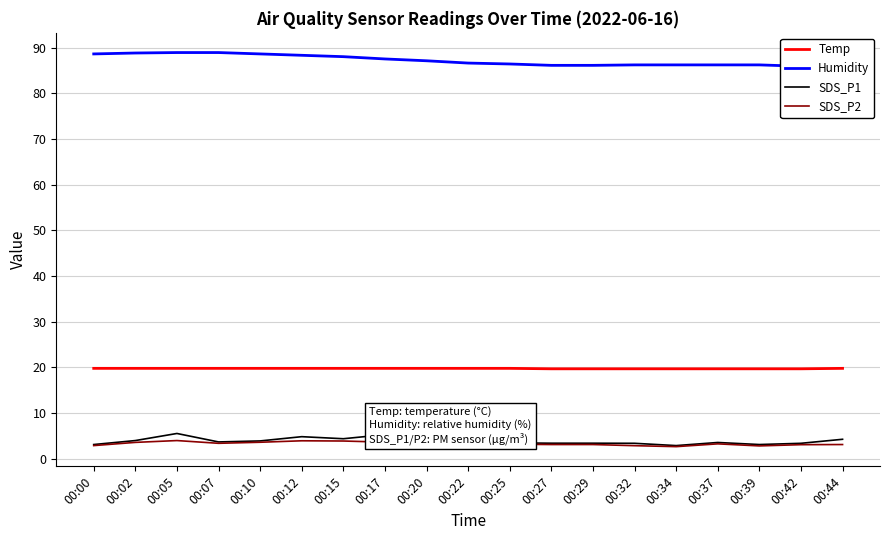

What is the smallest value displayed?

2.7